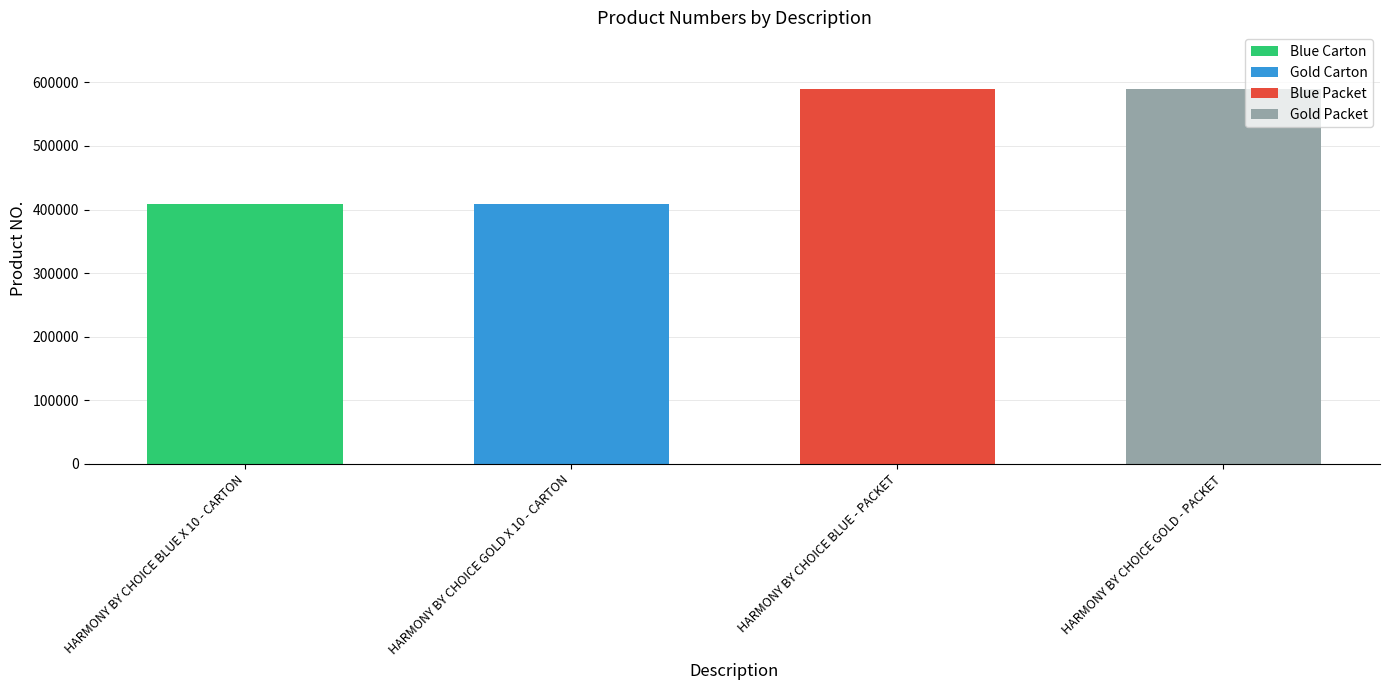

What position from the left is HARMONY BY CHOICE BLUE X 10 - CARTON?

1